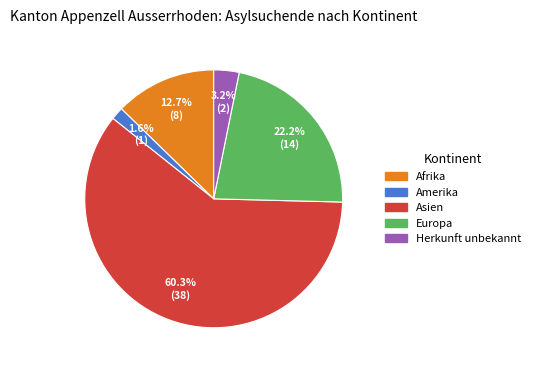

Is it true that Afrika is 5% of the pie?

False